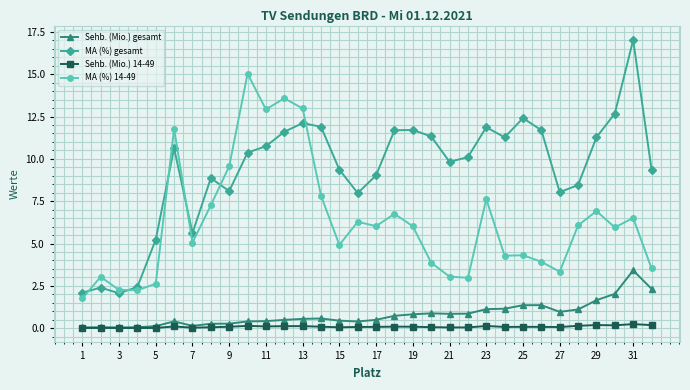

What is the maximum value shown in the chart?

17.0